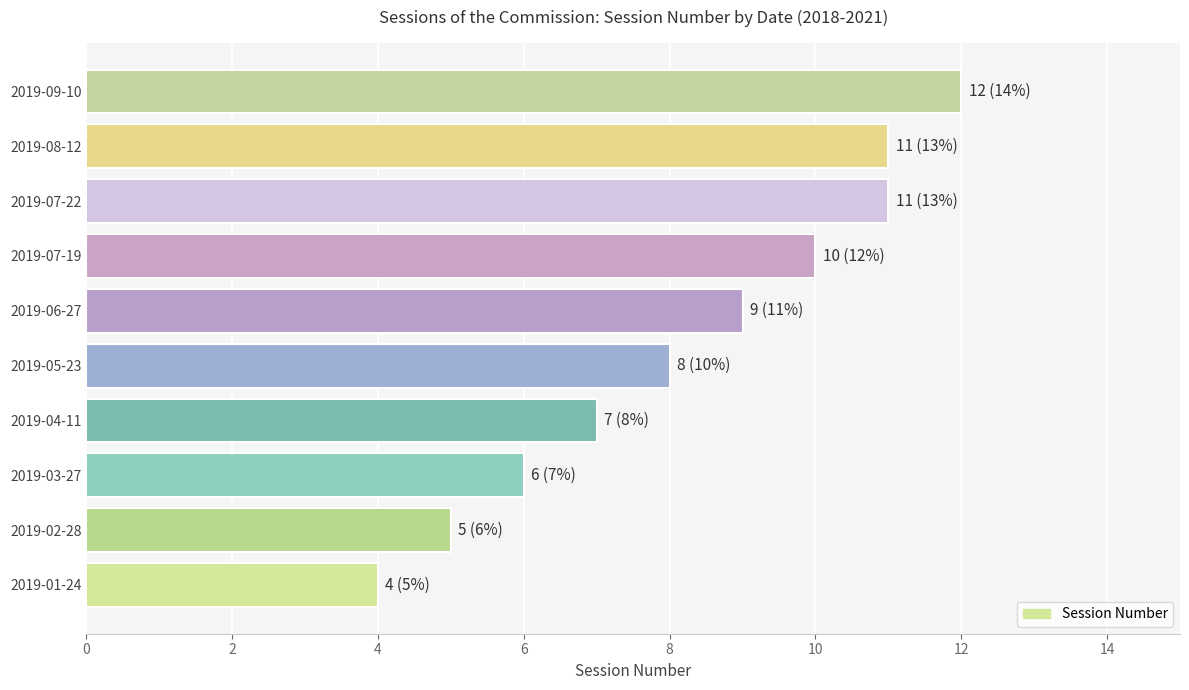

Approximately how many times larger is the value at 2019-01-24 compared to 2019-09-10?

0.3